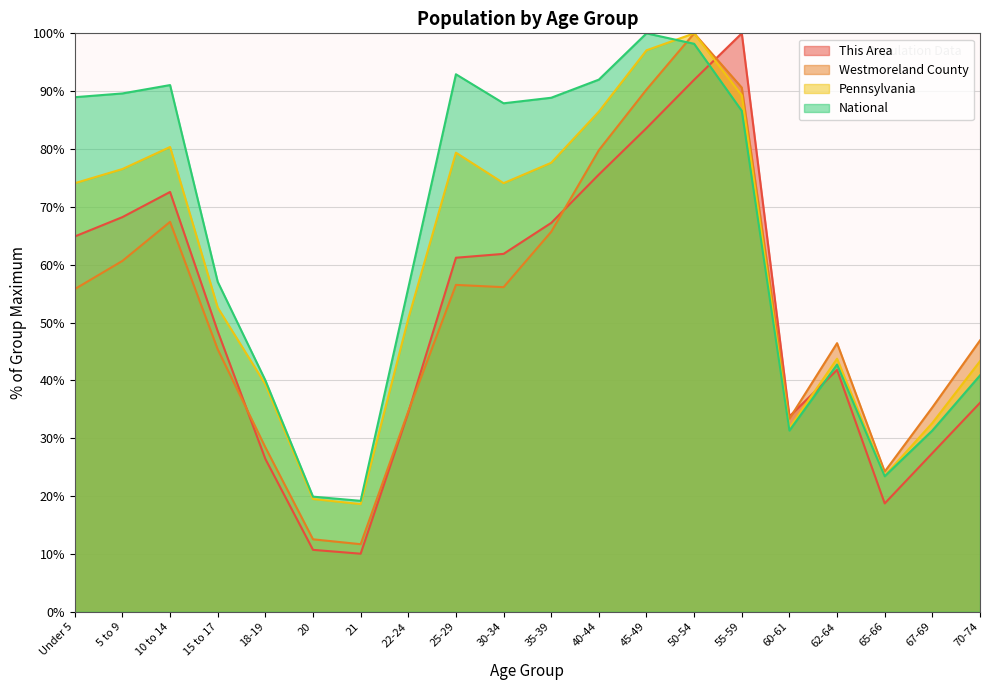

At which label is Pennsylvania closest to 59?

15 to 17